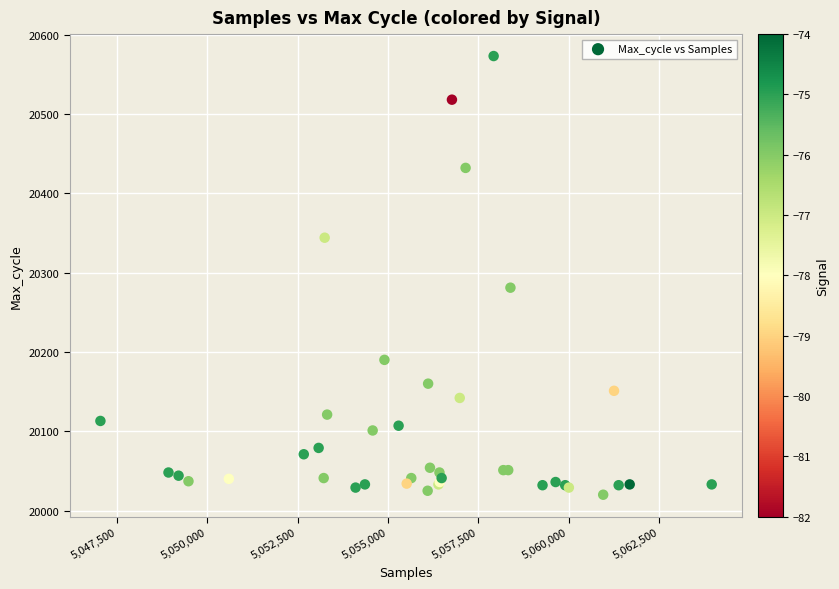

What Y value in the scatter plot is closest to 20296?

20281